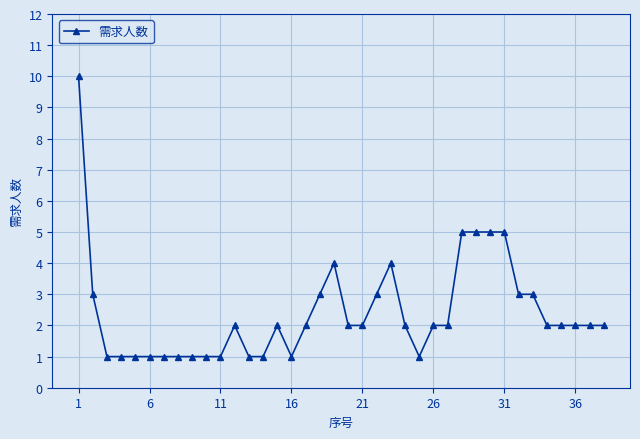

True or false: the data has more than 0 interior local peaks.

True